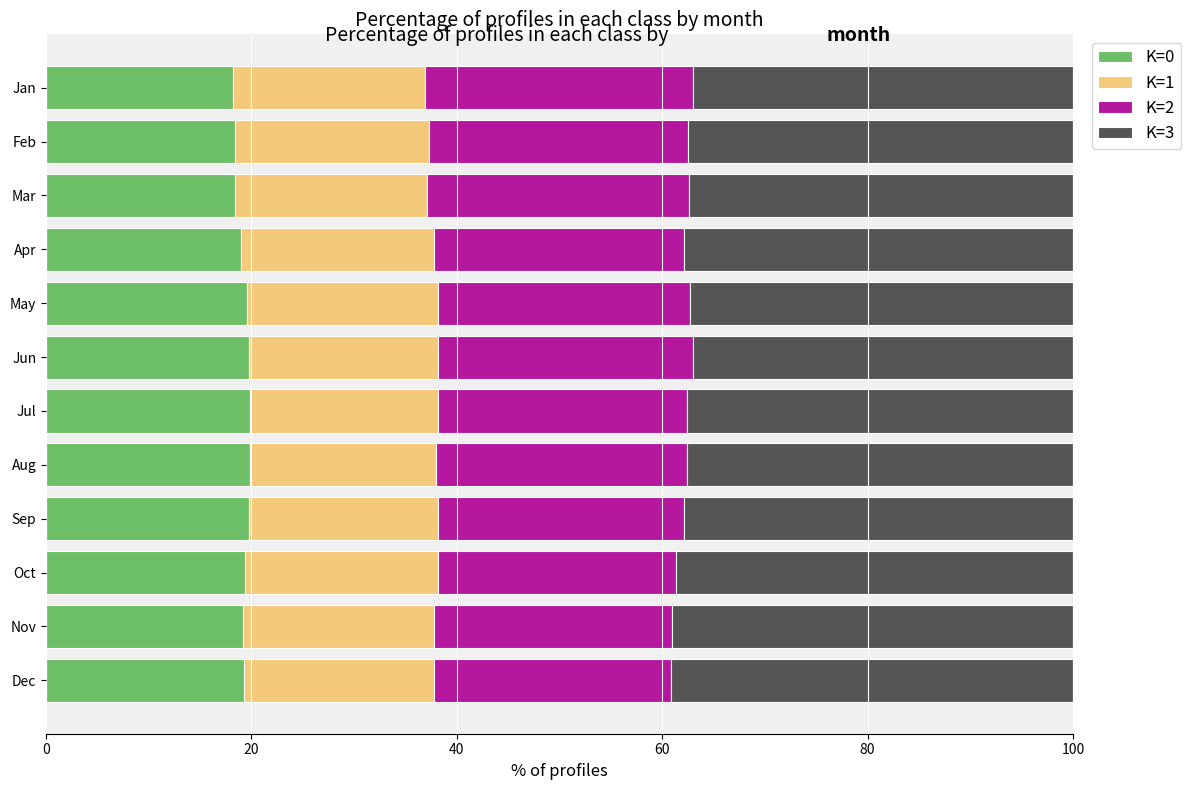

How many categories are shown in the chart?

12